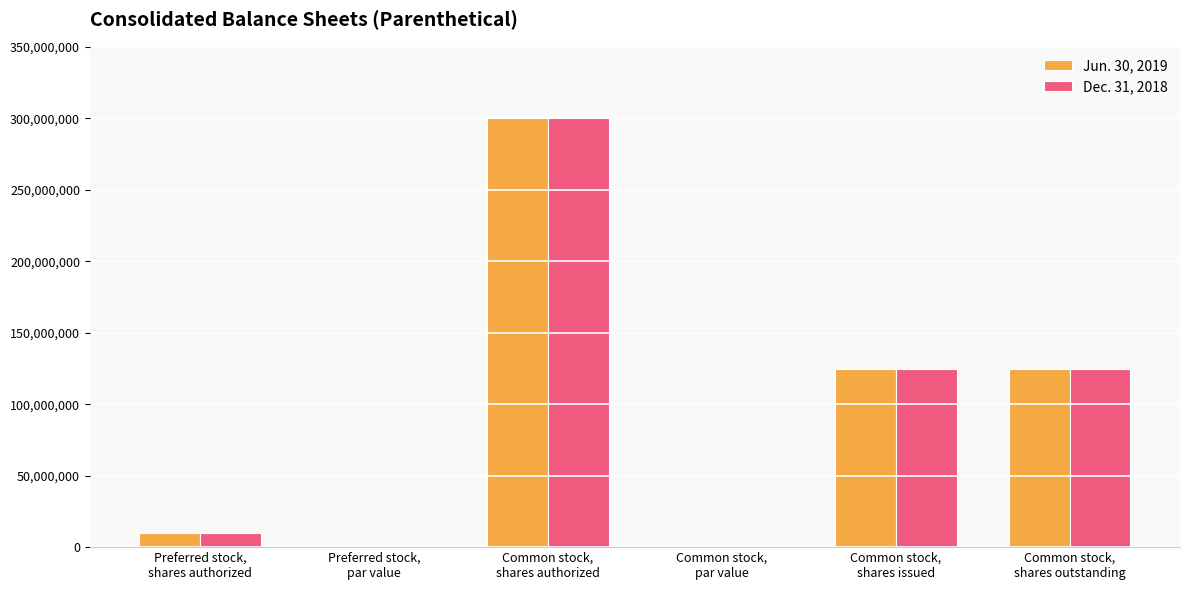

What is the greatest value displayed?

300000000.0